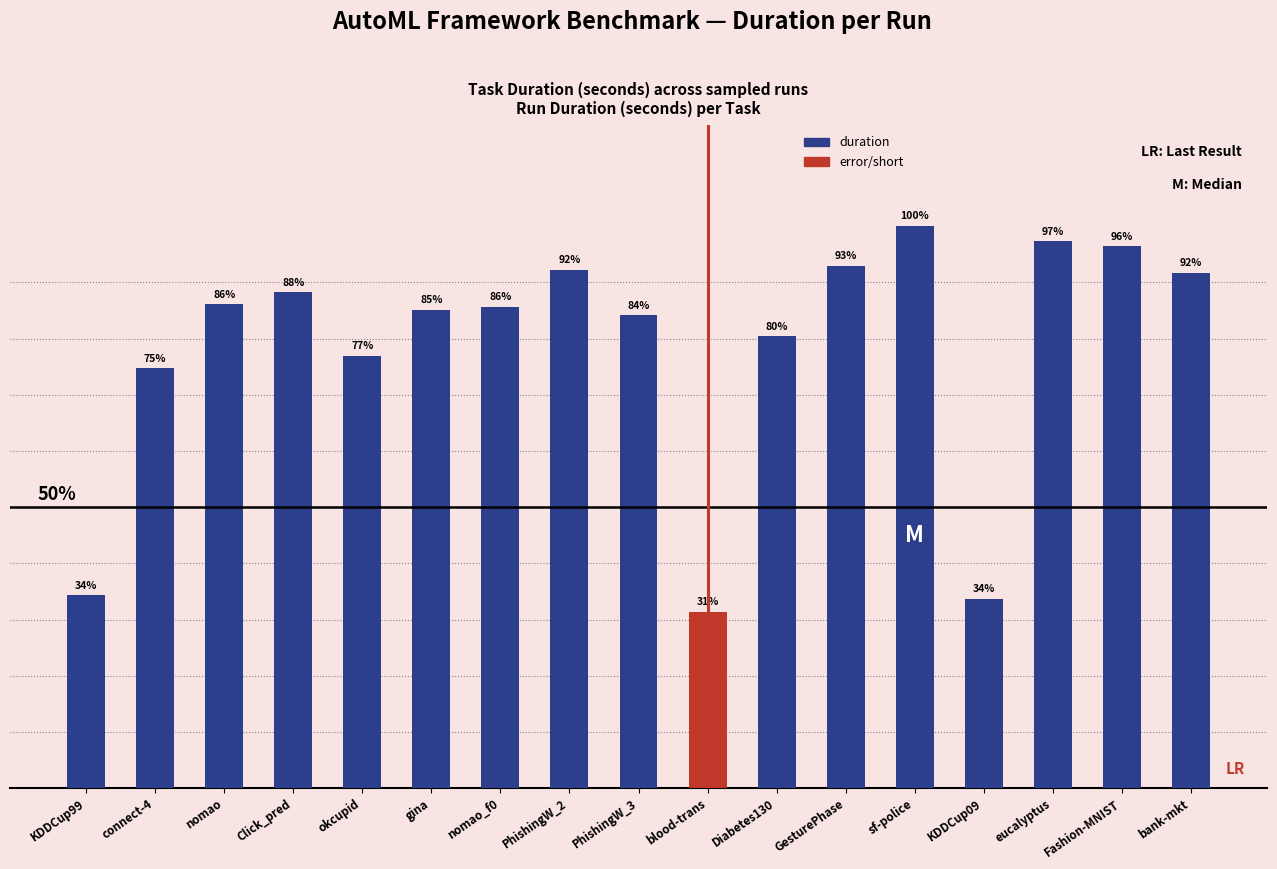

What is the difference between the maximum and minimum values in the duration series?

2468.4